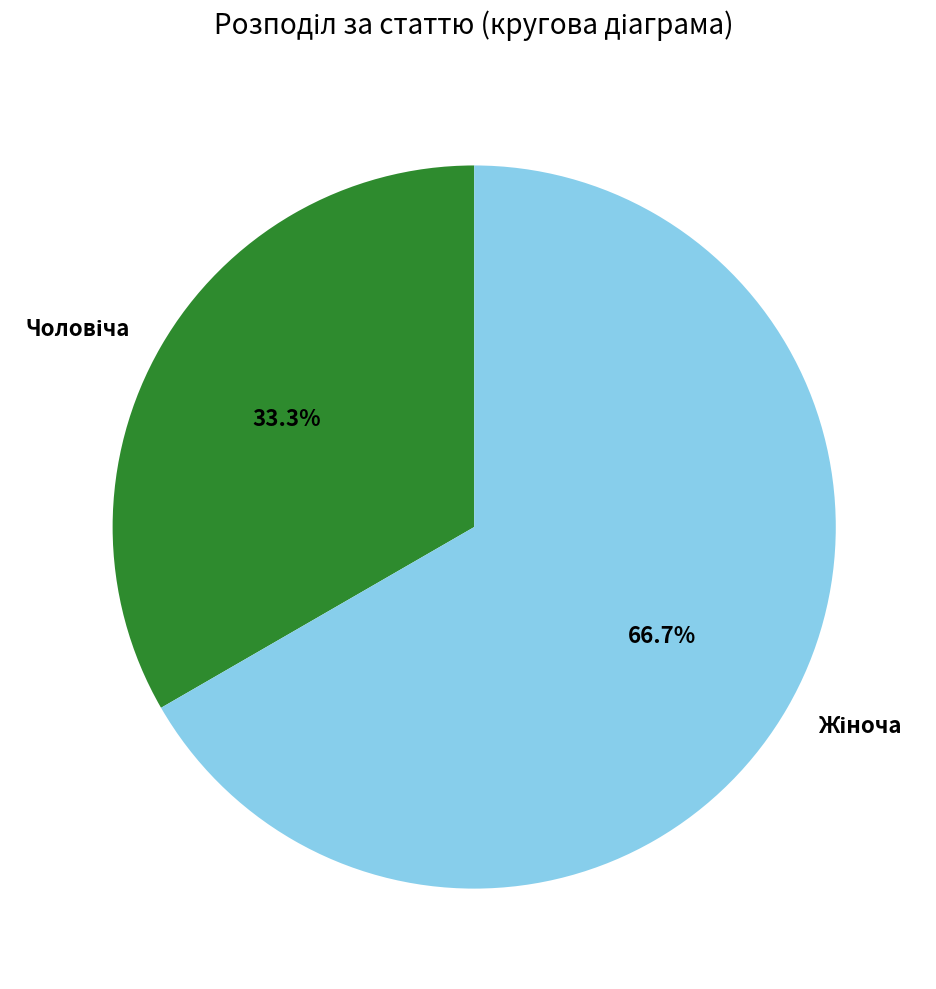

Is there a majority slice in this chart?

Yes